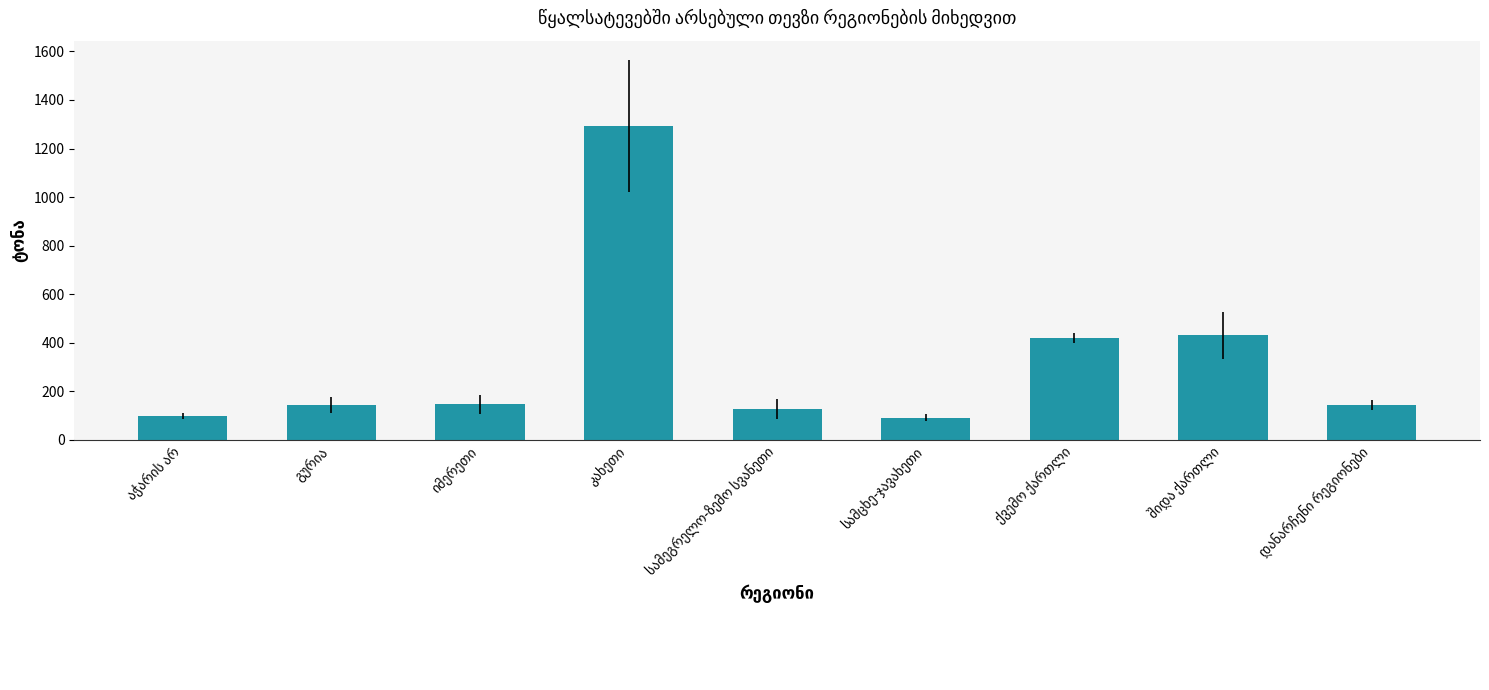

What is the smallest value displayed?

91.9